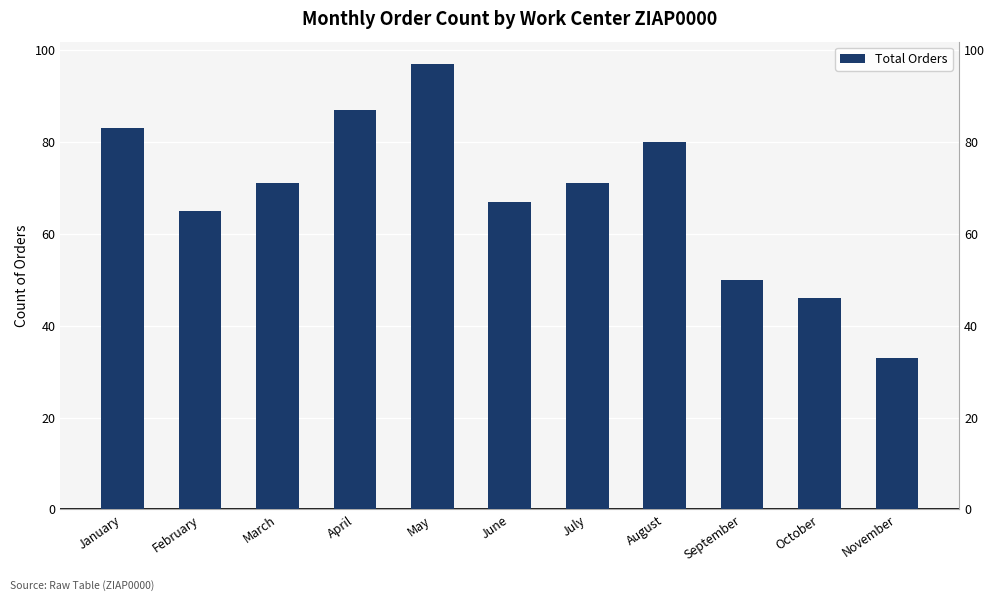

What is the change in value from March to June?

-4